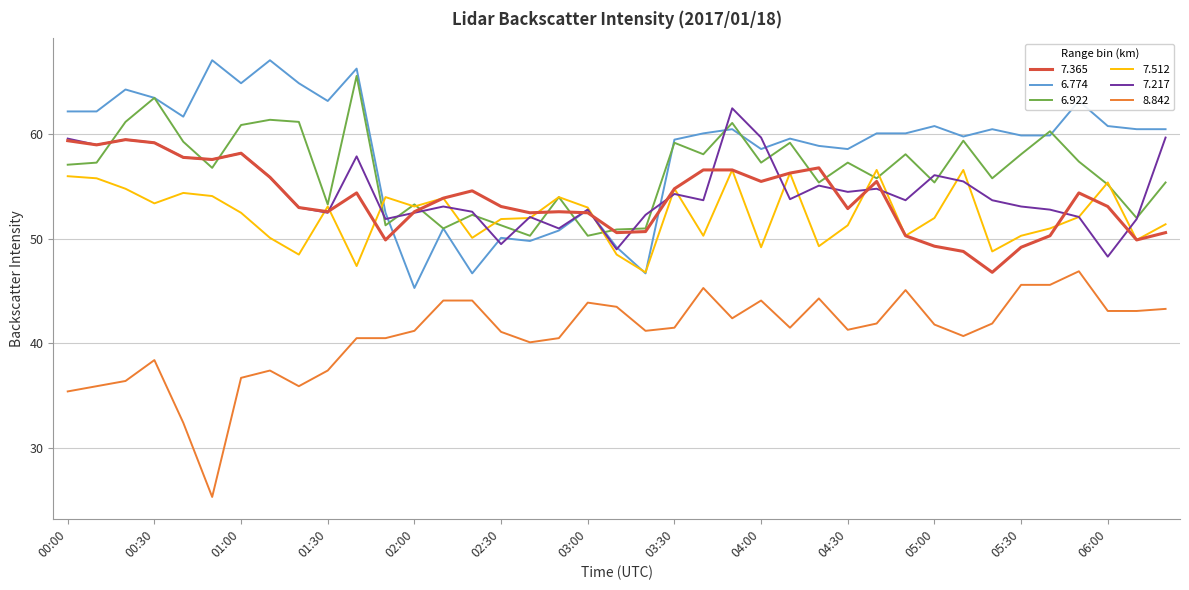

List the series in order of their peak value, lowest first.

8.842, 7.512, 7.365, 7.217, 6.922, 6.774